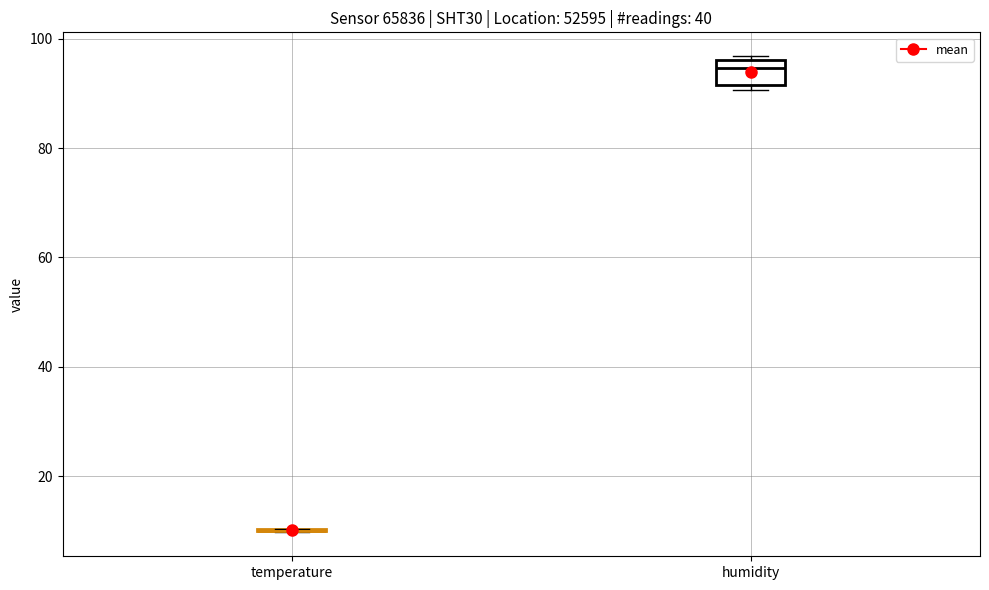

Where does the median line of the box for humidity sit on the y-axis? The values are not printed on the chart, so give them approximately, as read against the axis.

94